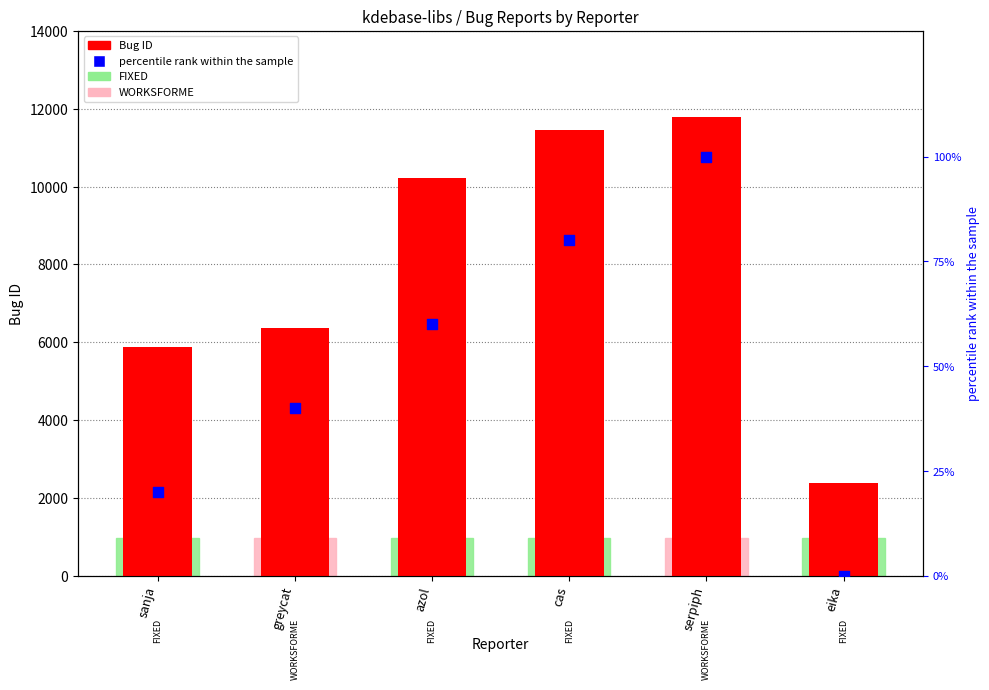

Is the value of percentile rank within the sample at sanja greater than the value of Bug ID at eika?

No